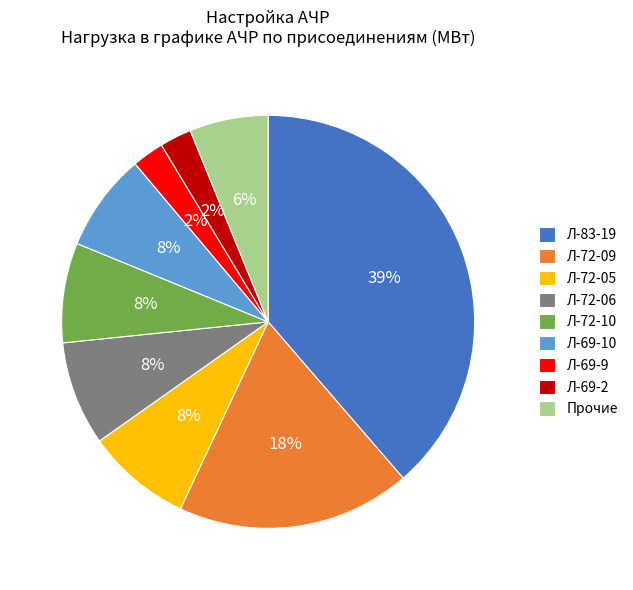

Is the sum of Л-72-05 and Л-83-19 greater than half?

No